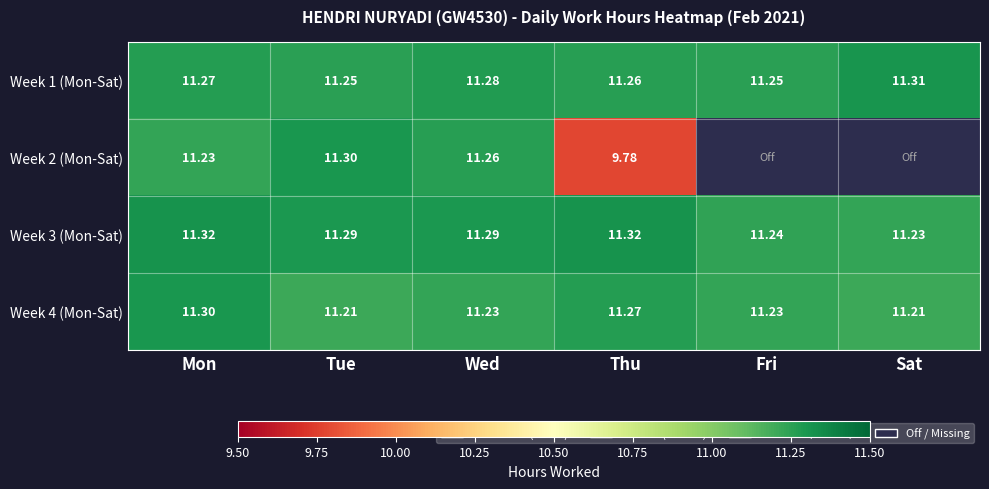

True or false: Week 2 (Mon-Sat) has a value of 9.8 at Thu.

True